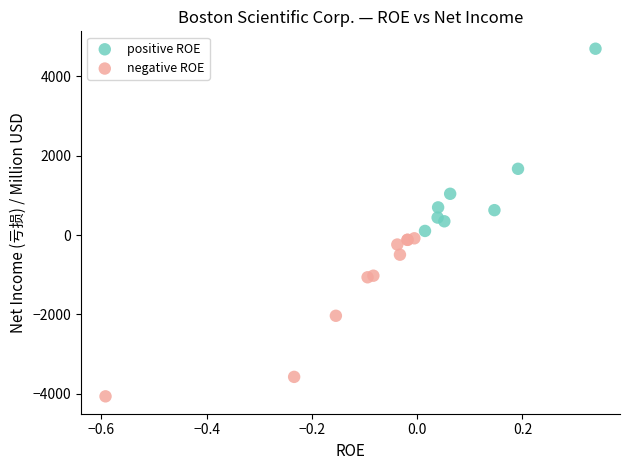

Which series reaches the minimum Y coordinate?

negative ROE